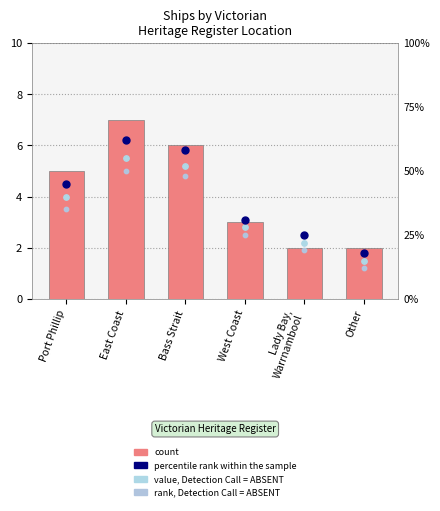

Which series has the largest total across all categories?

count